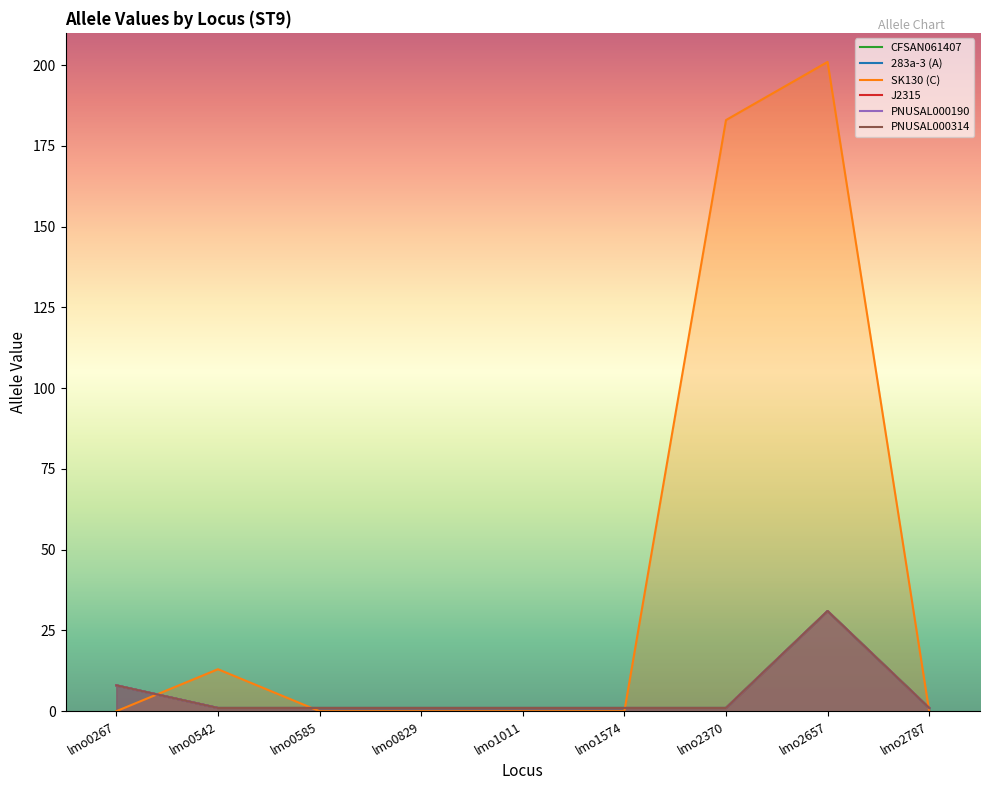

In SK130 (C), how many points are higher than both neighbors (excluding endpoints)?

2